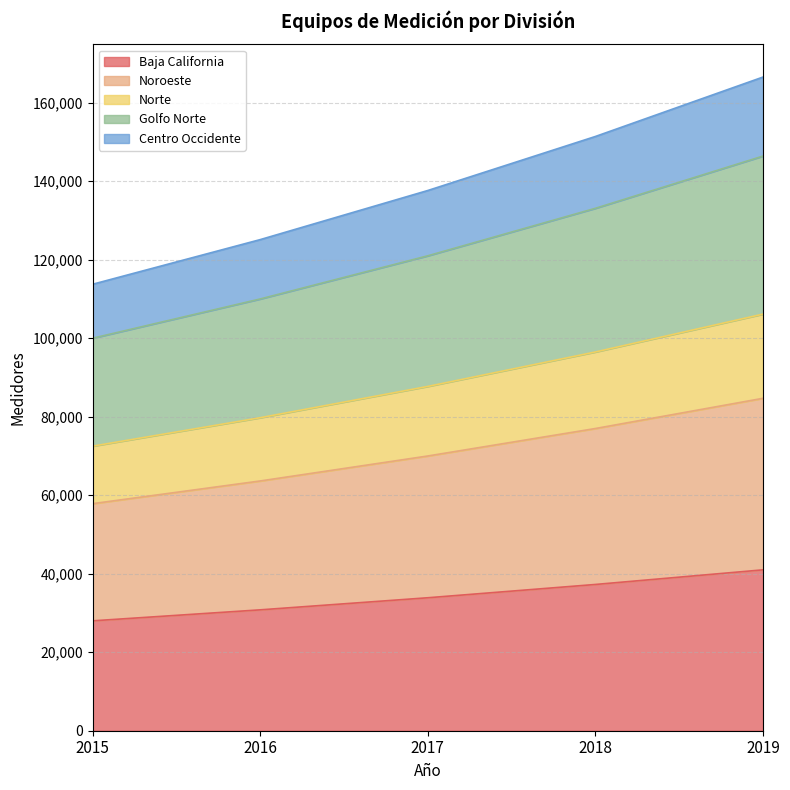

What is the total value across all series at 2015?

113760